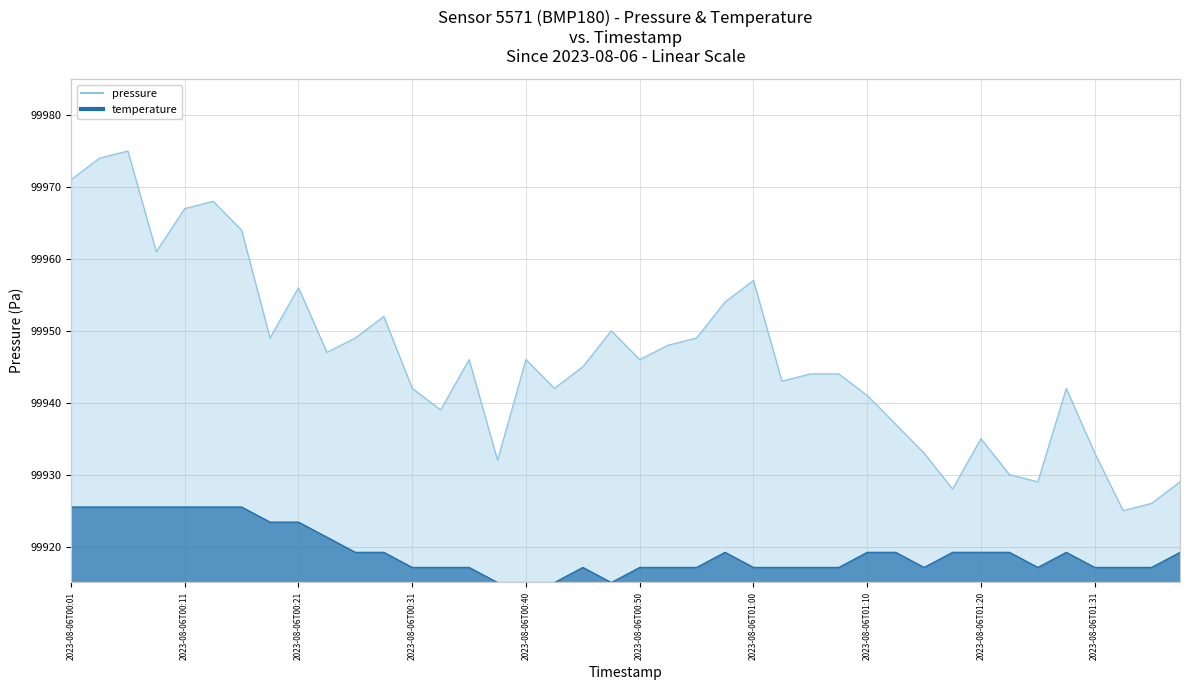

What is the sum of the temperature (line) values at 37 and 13?

199834.2